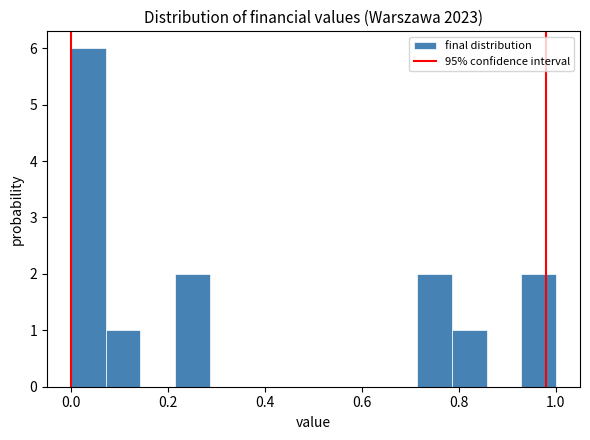

Around what value on the x-axis is the tallest bar? Give the approximate position of its centre, as read against the axis.

0.04